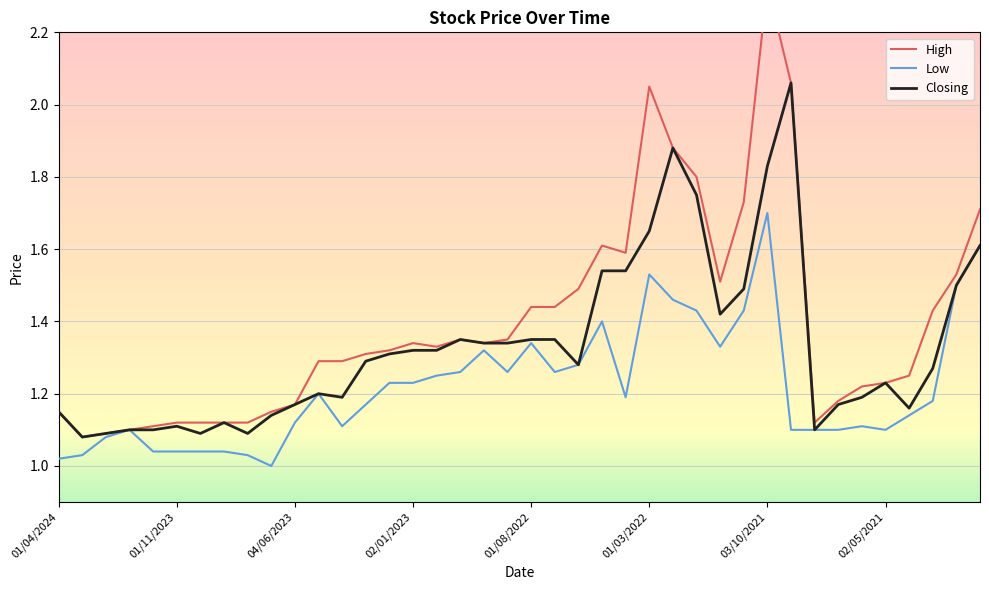

True or false: Low has a value of 2.2 at 01/03/2022.

False